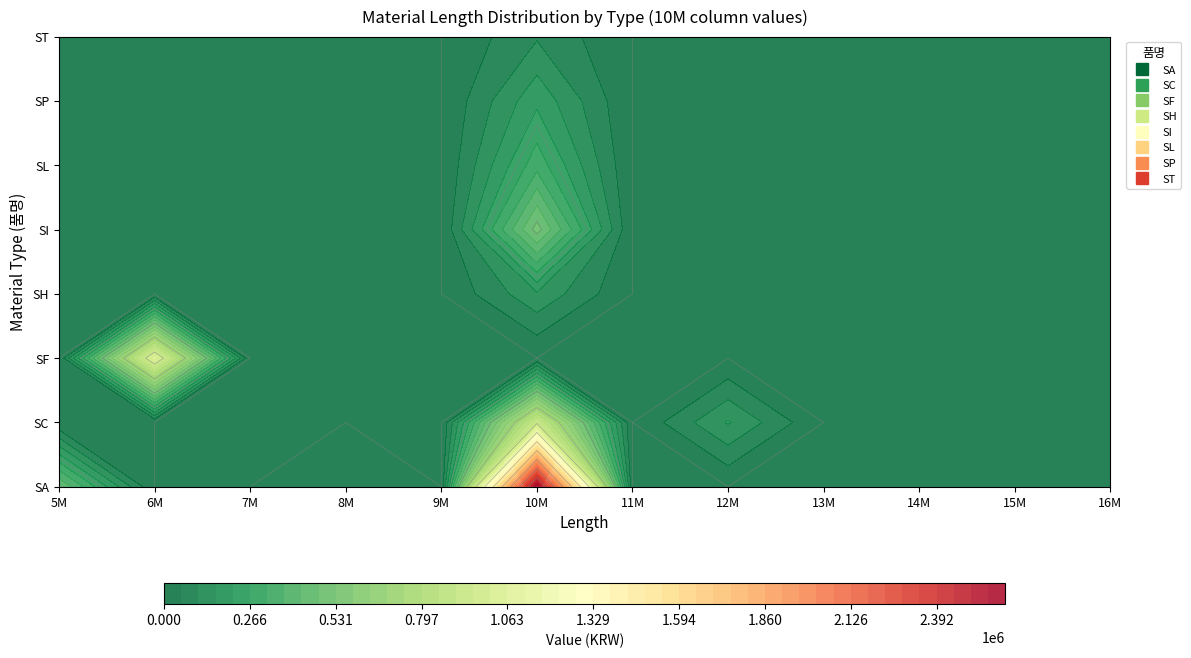

Which series has the largest range (max minus min)?

SA